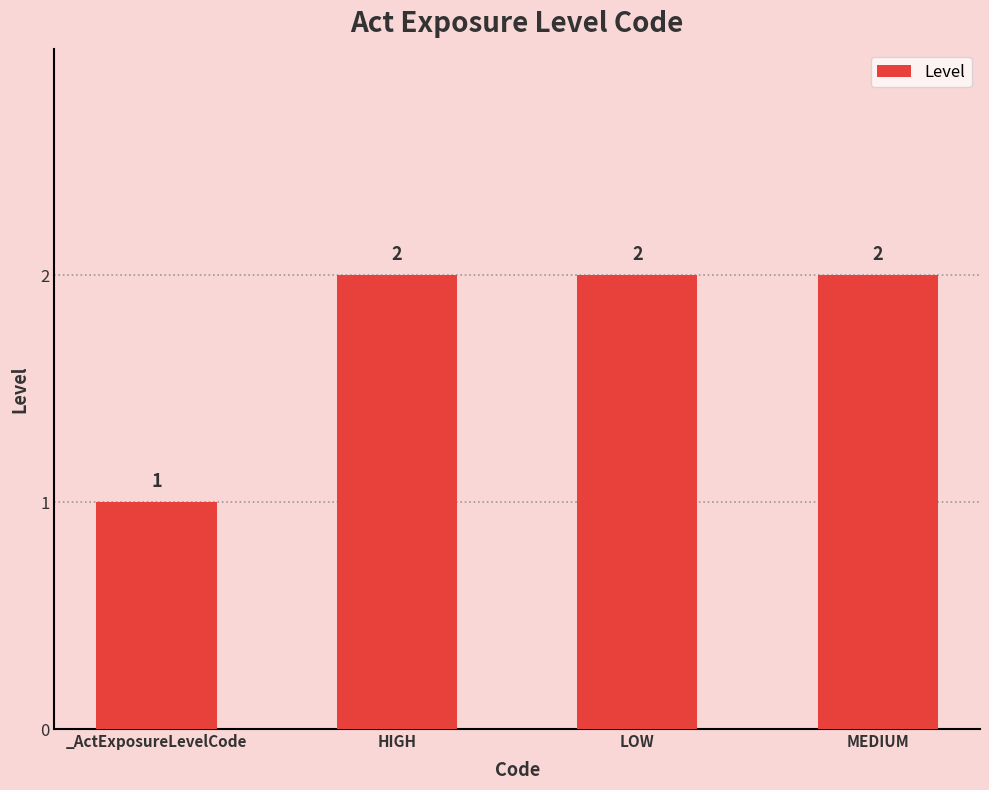

How many bars are there in total?

4